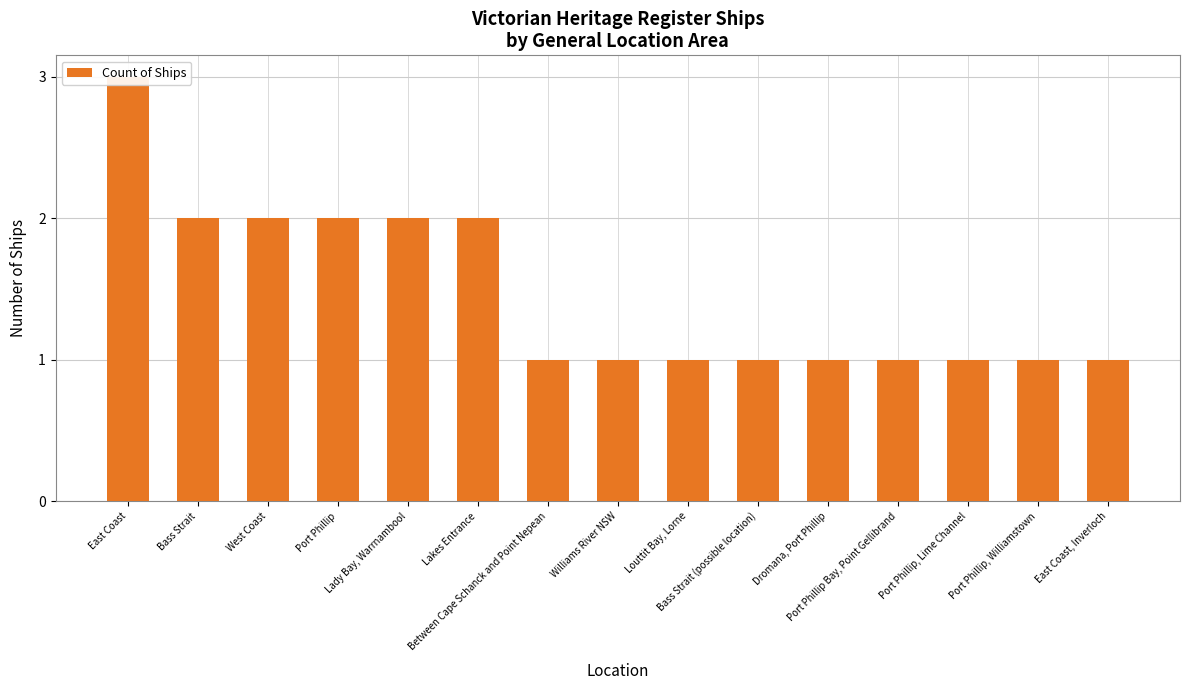

What is the smallest value displayed?

1